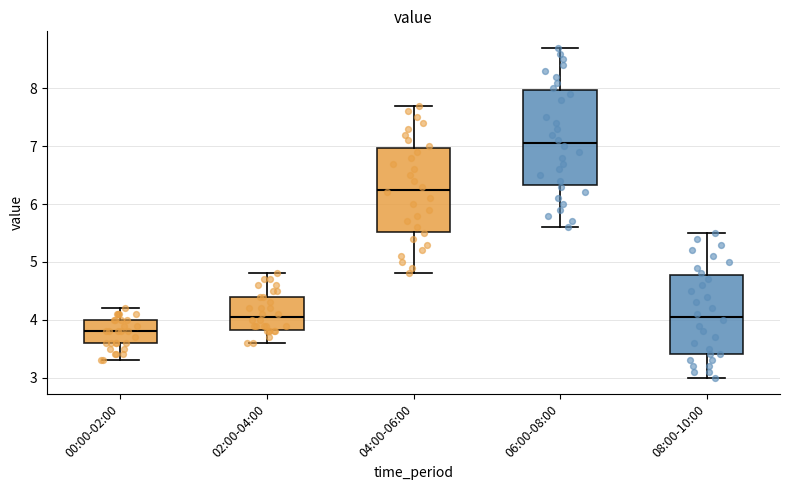

Reading left to right, read every box against the y-axis: the position of its median line, the range the box covers, and the ends of its whiskers. The values are not printed on the chart, so give them approximately, as read against the axis.

00:00-02:00: median 3.8, box 3.6 to 4.0, whiskers 3.3 to 4.2
02:00-04:00: median 4.1, box 3.8 to 4.4, whiskers 3.6 to 4.8
04:00-06:00: median 6.3, box 5.5 to 7.0, whiskers 4.8 to 7.7
06:00-08:00: median 7.1, box 6.3 to 8.0, whiskers 5.6 to 8.7
08:00-10:00: median 4.1, box 3.4 to 4.8, whiskers 3.0 to 5.5